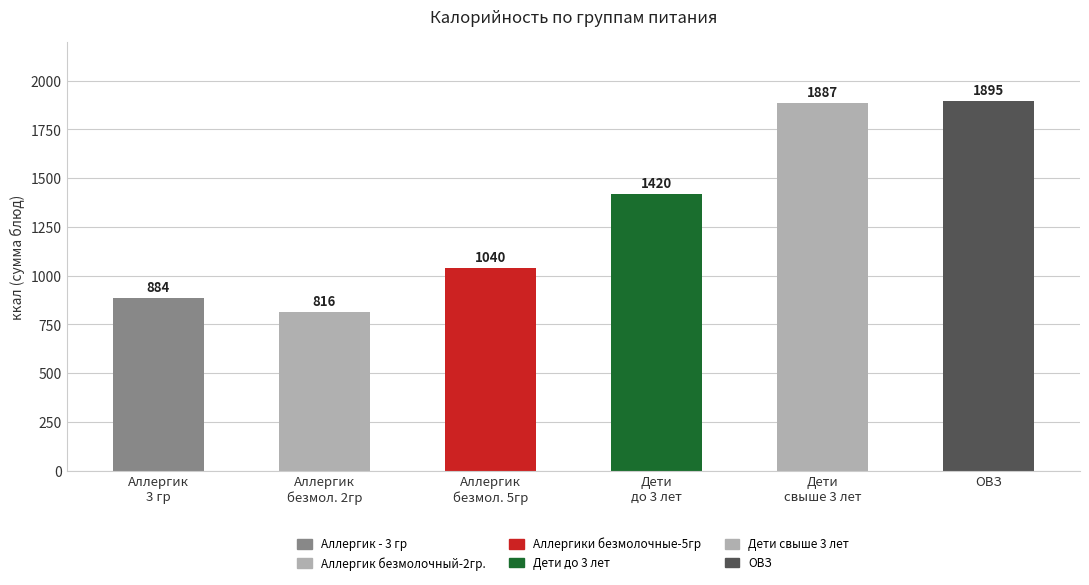

The chart shows a value of 642.7 at ОВЗ. True or false?

False